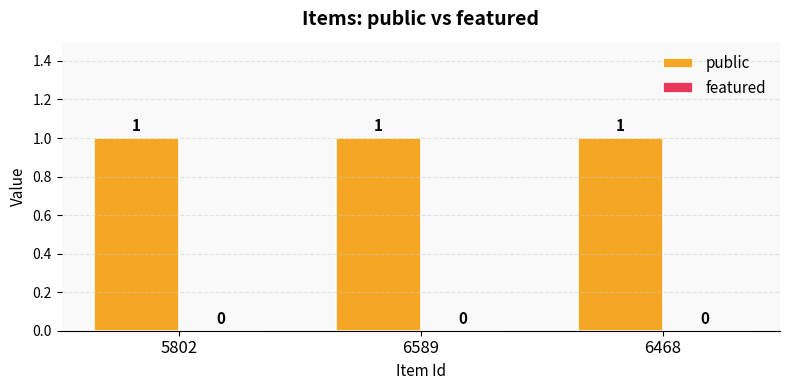

How many bars are there in total?

6